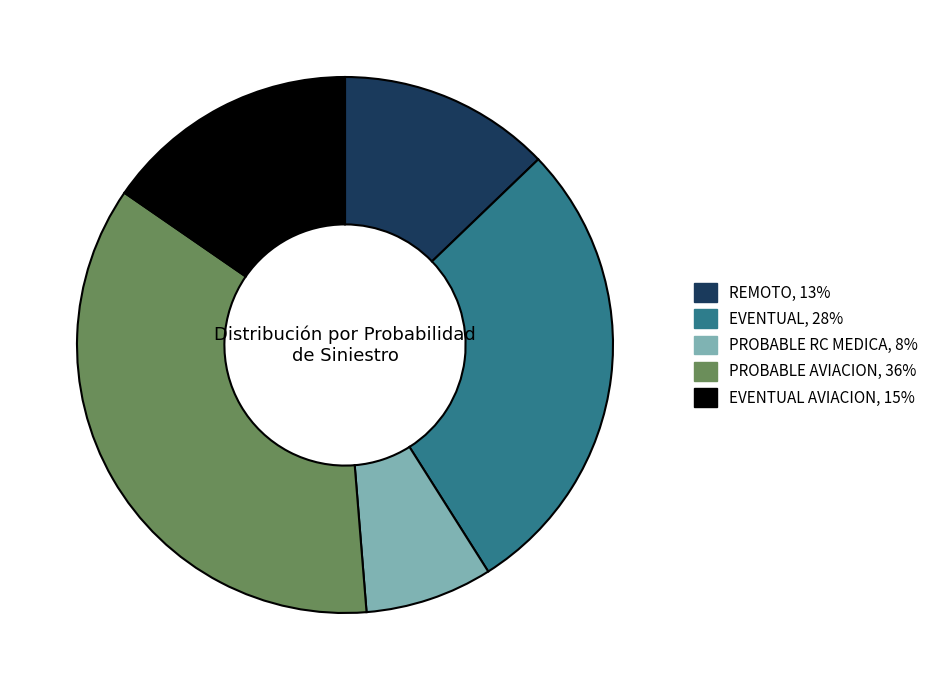

How many slices are in this pie chart?

5